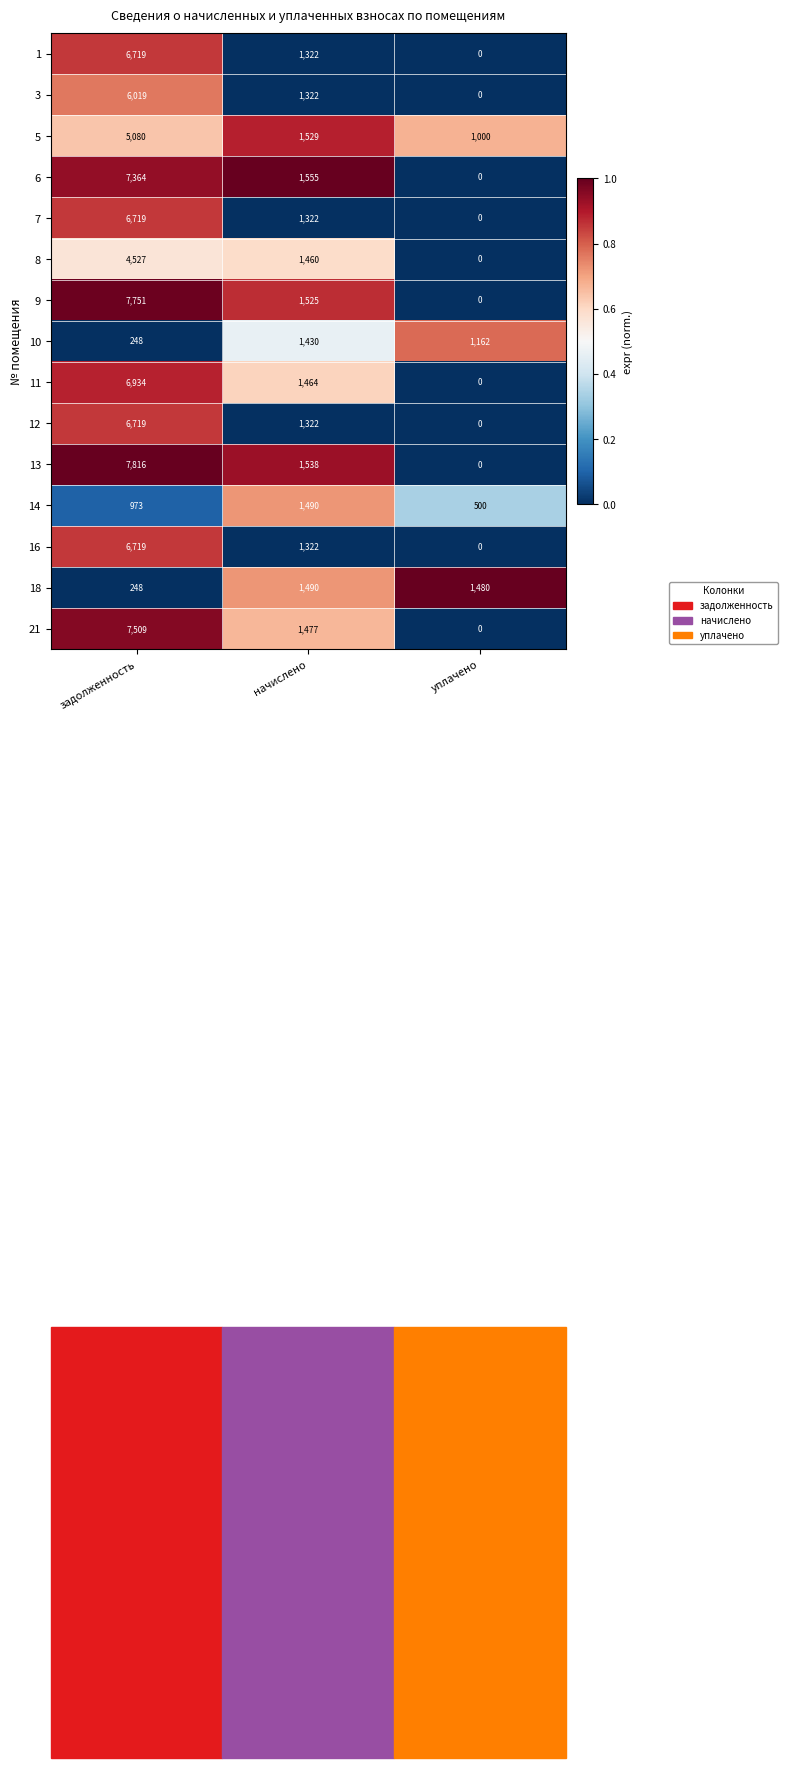

At which label is 10 closest to 839?

уплачено